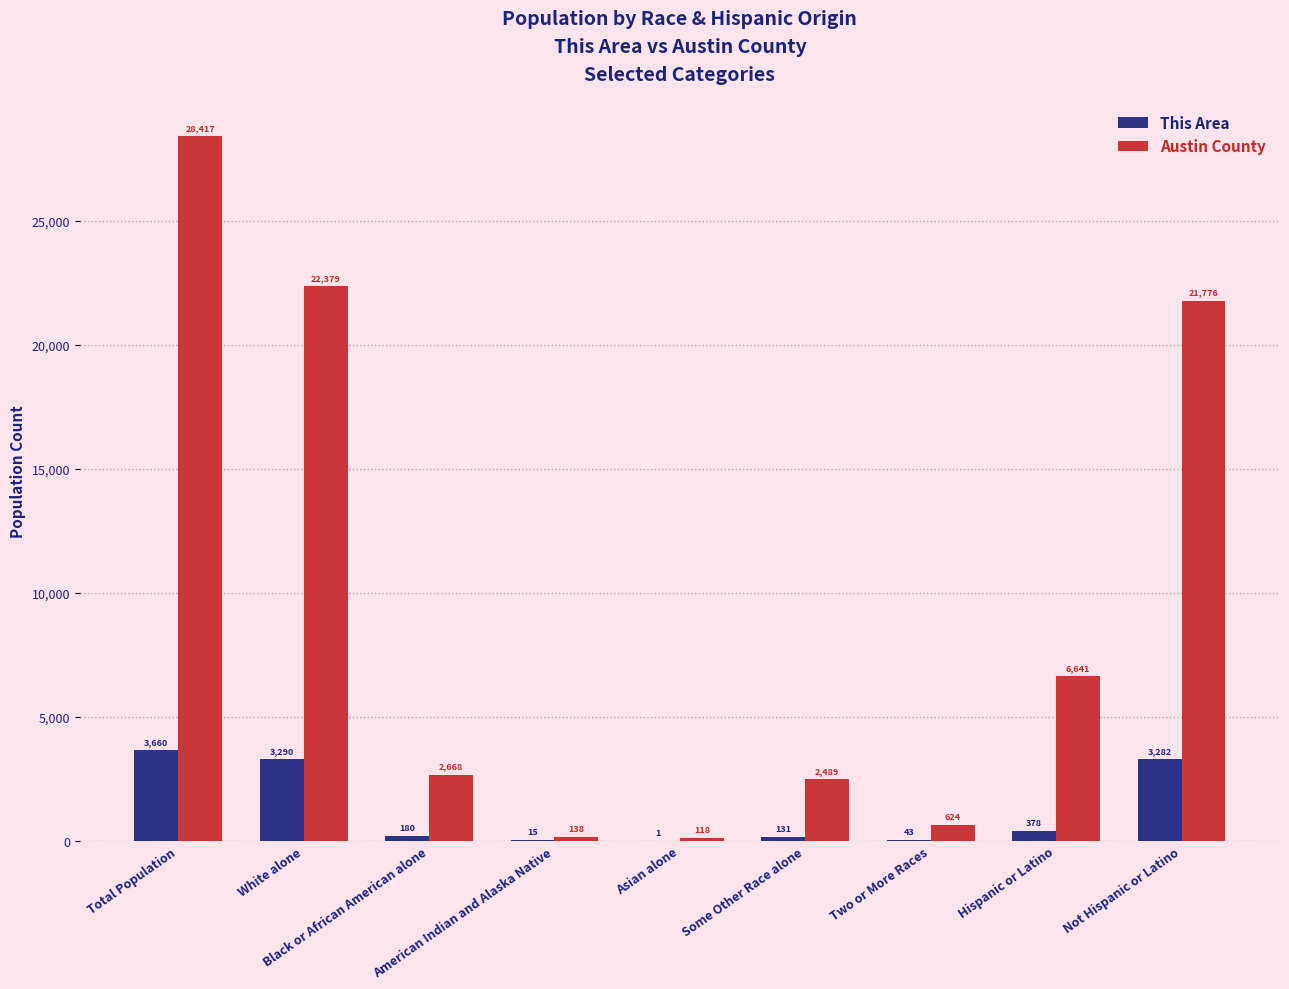

Reading left to right, extract all data points from this chart.

This Area: 3660	3290	180	15	1	131	43	378	3282
Austin County: 28417	22379	2668	138	118	2489	624	6641	21776